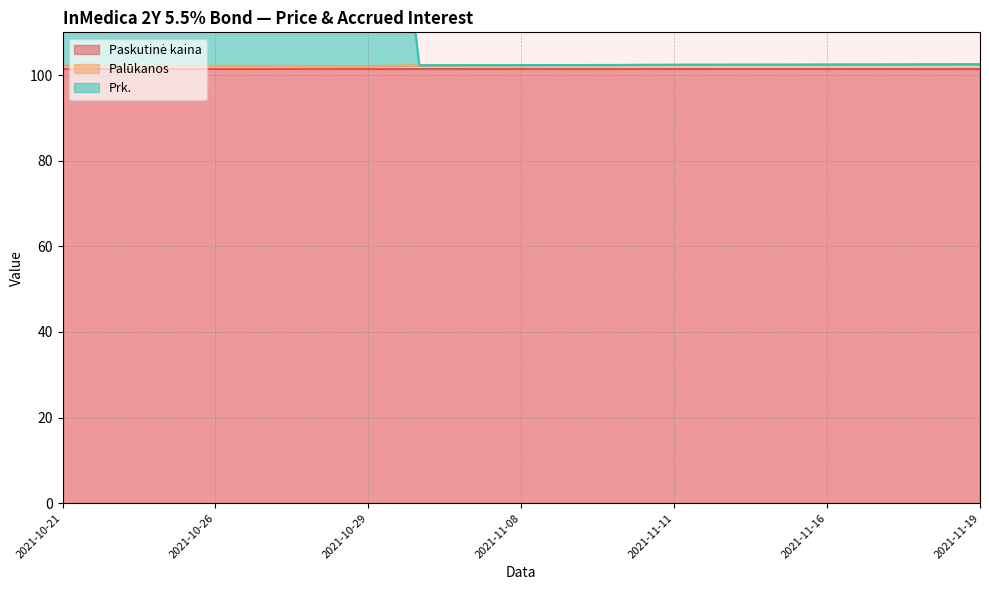

True or false: Prk. has a value of 202.8 at 2021-10-27.

True